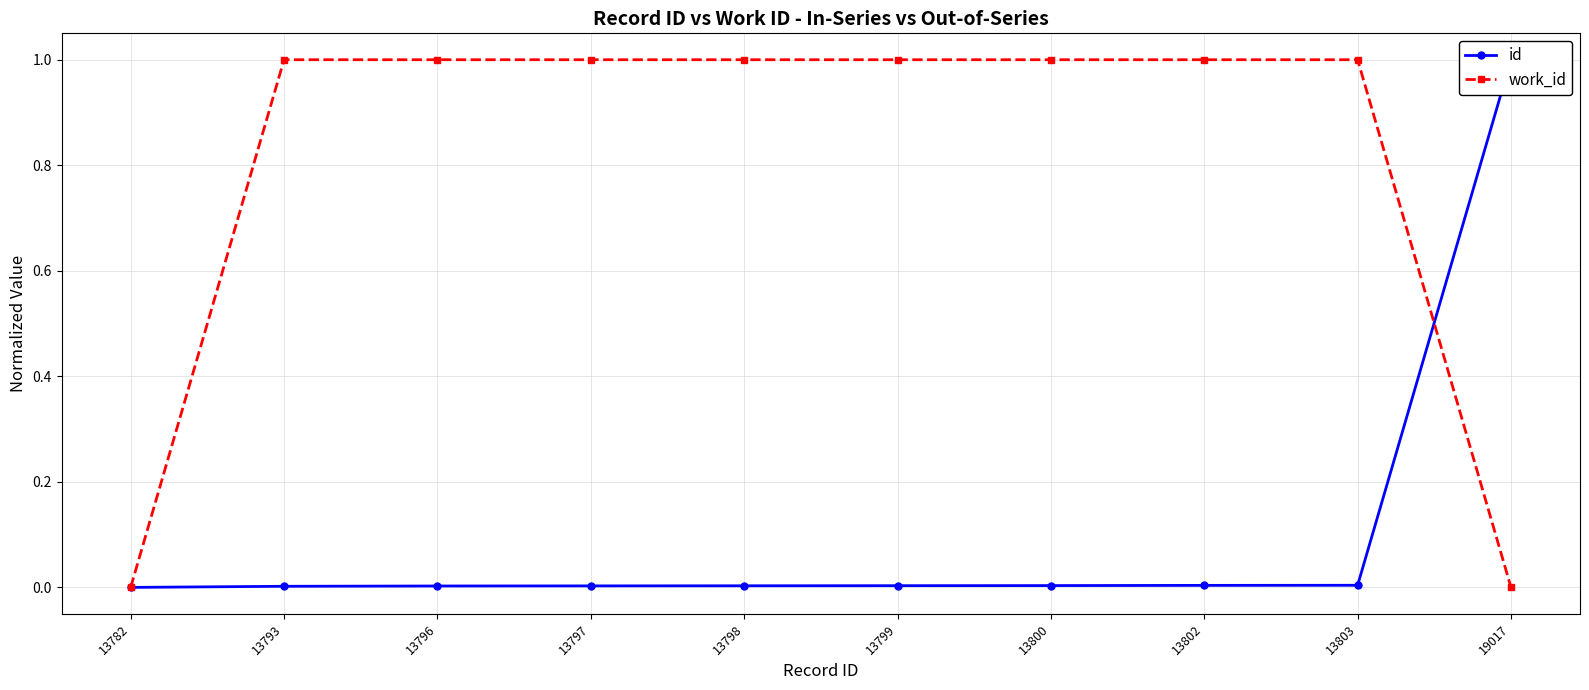

Is the value of work_id at 13796 greater than the value of id at 13798?

Yes